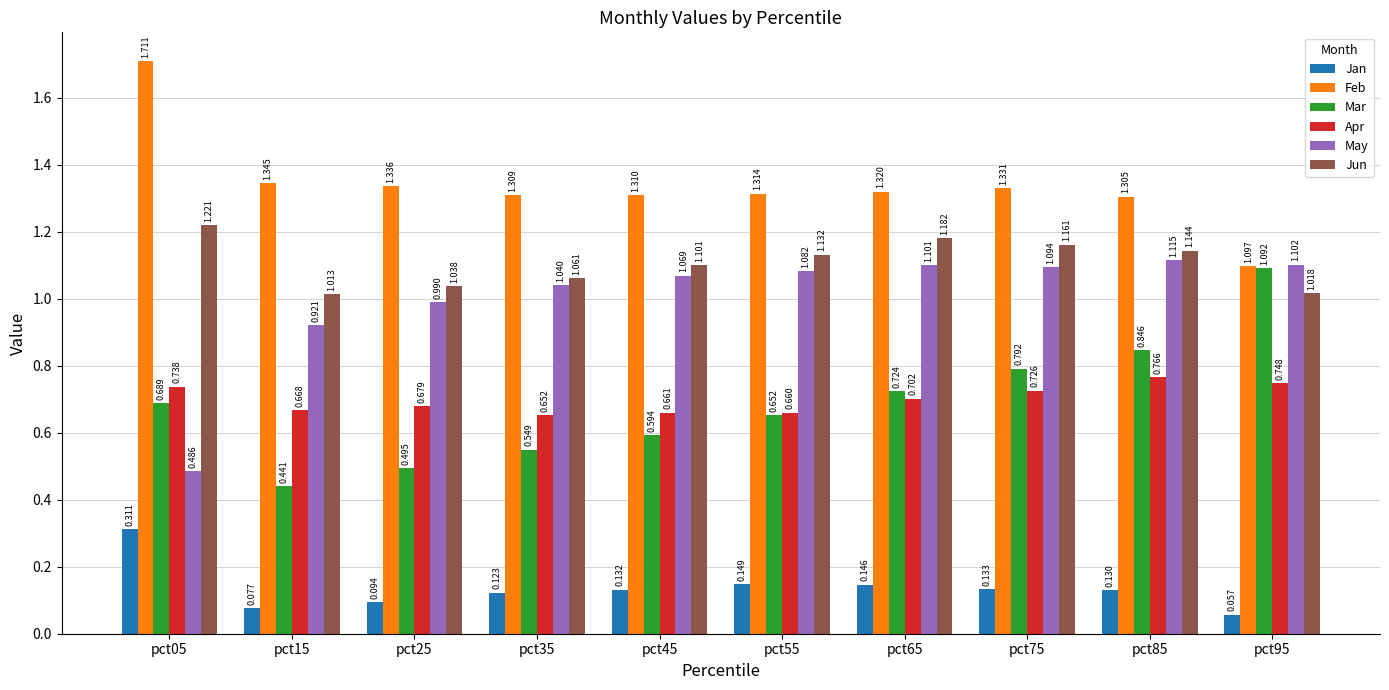

Rank the series at pct65 from lowest to highest value.

Jan, Apr, Mar, May, Jun, Feb